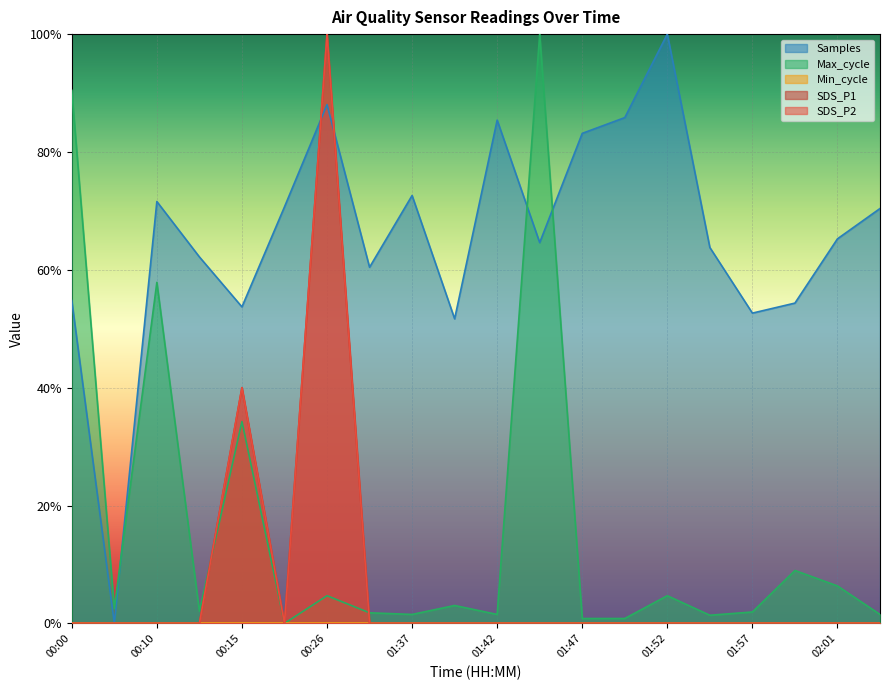

Does the chart display data point markers on the line(s)?

No